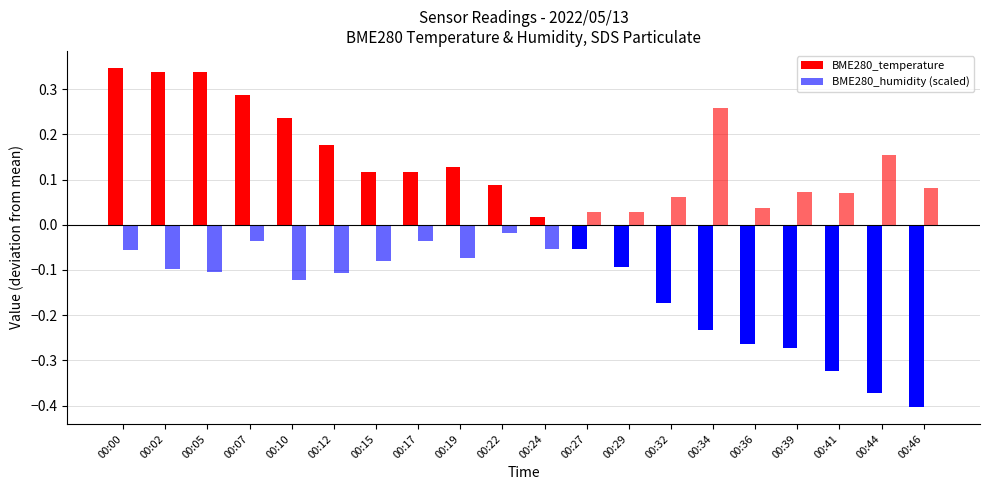

What is the difference between the maximum and minimum values in the BME280_humidity (scaled) series?

0.4